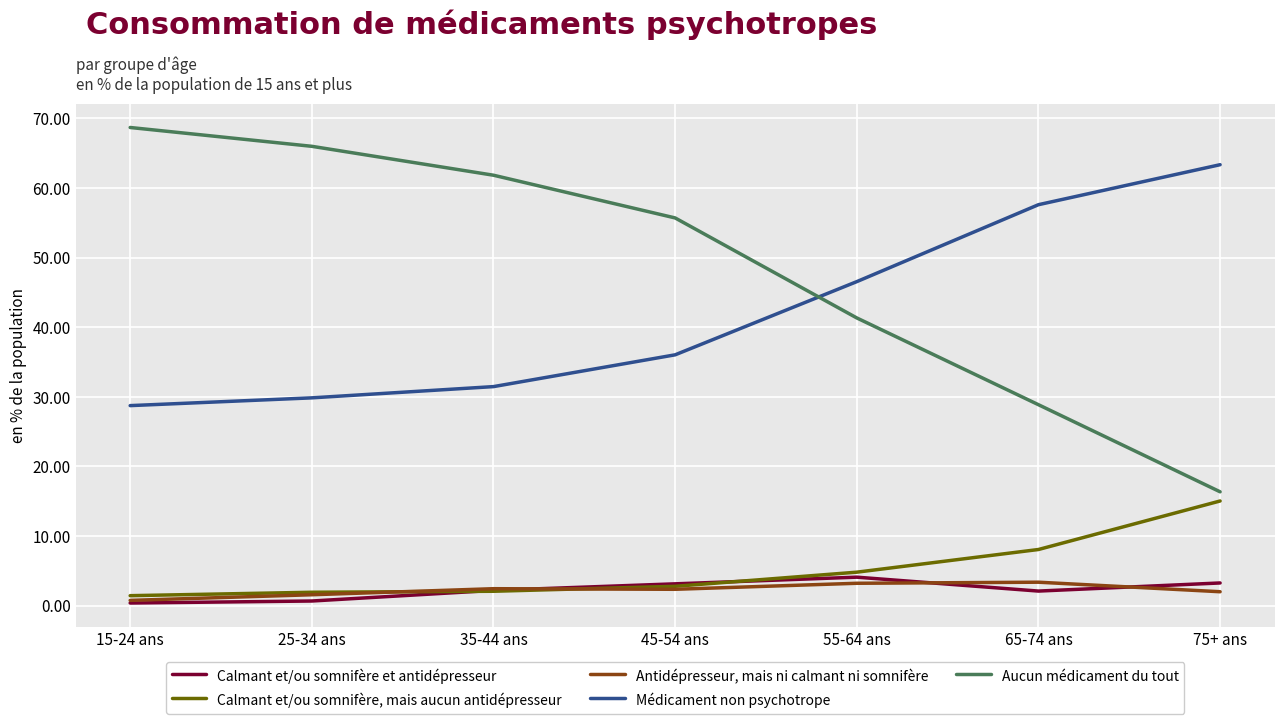

Which series has the largest total across all categories?

Aucun médicament du tout